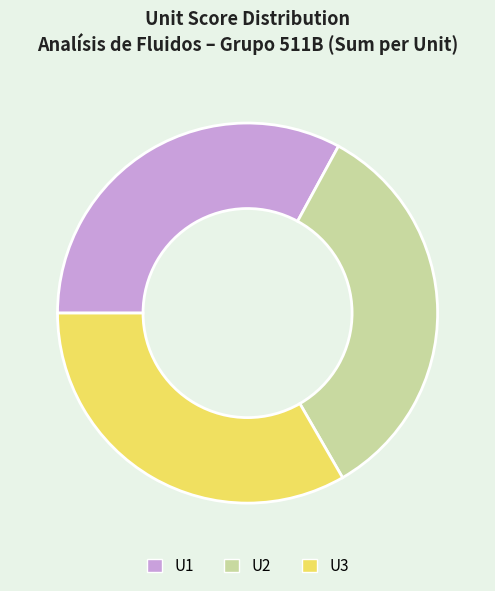

Is the sum of U2 and U1 greater than half?

Yes